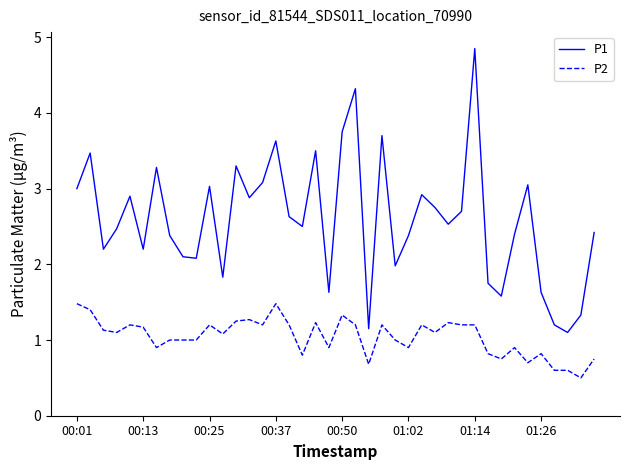

True or false: P2 and P1 cross at least once.

False